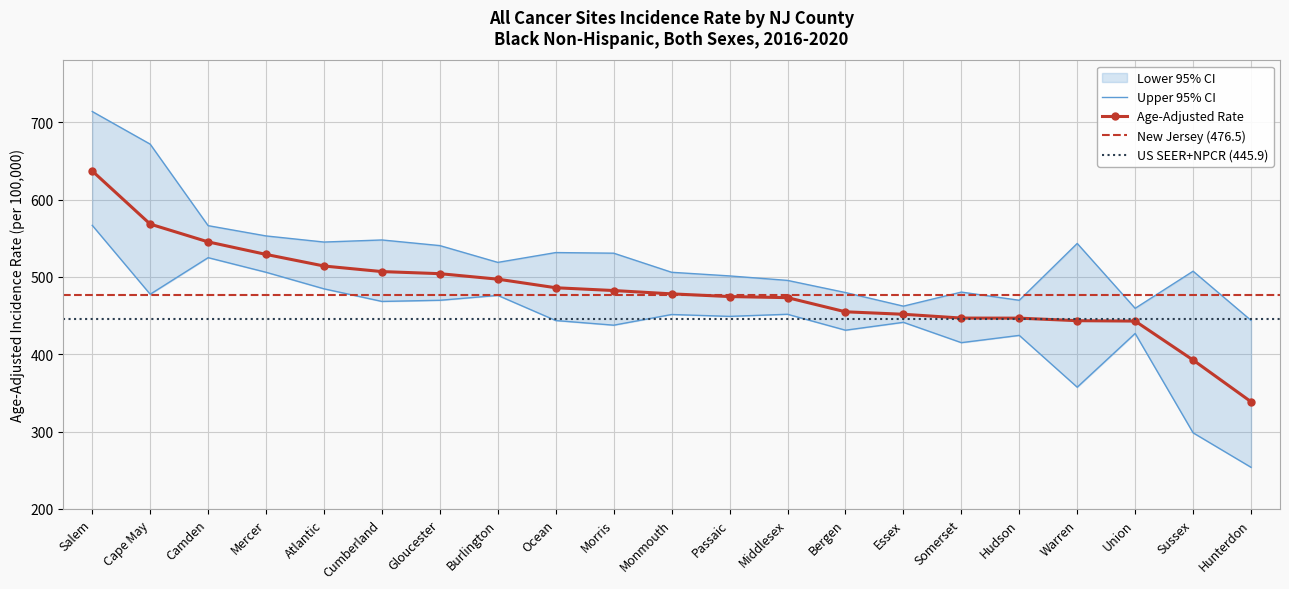

What is the difference between the Upper 95% CI values at Cumberland and Camden?

18.5